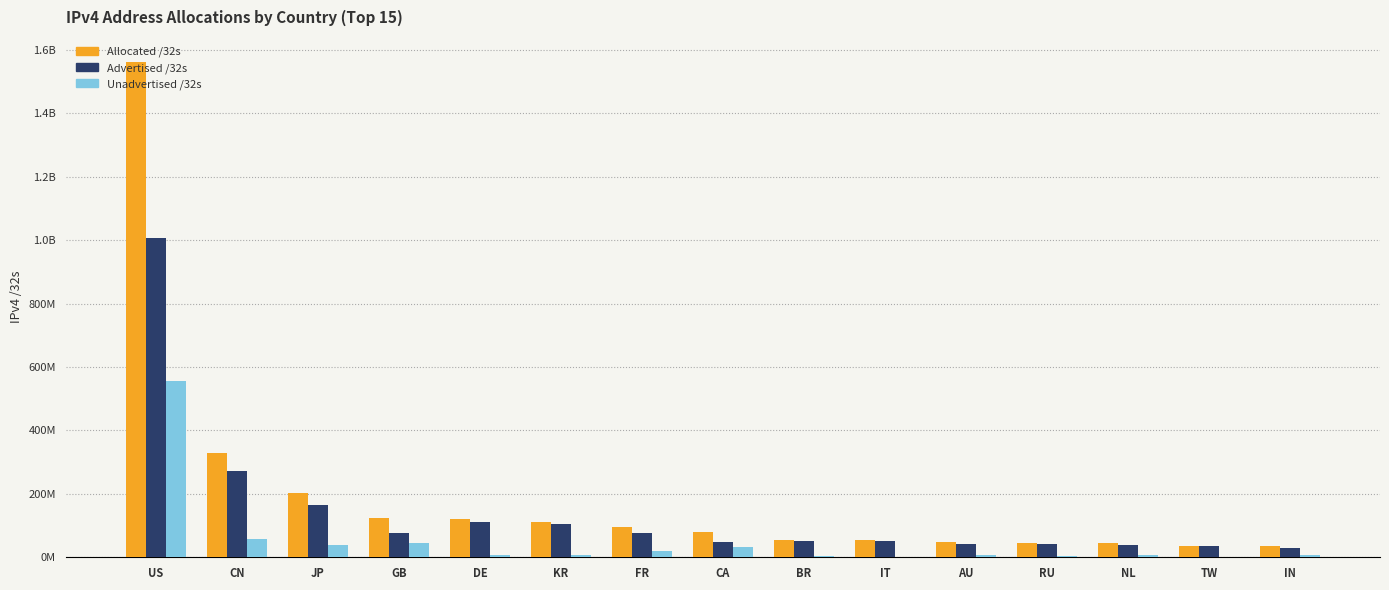

What is the spread (max minus min) of values at CN?

272071168